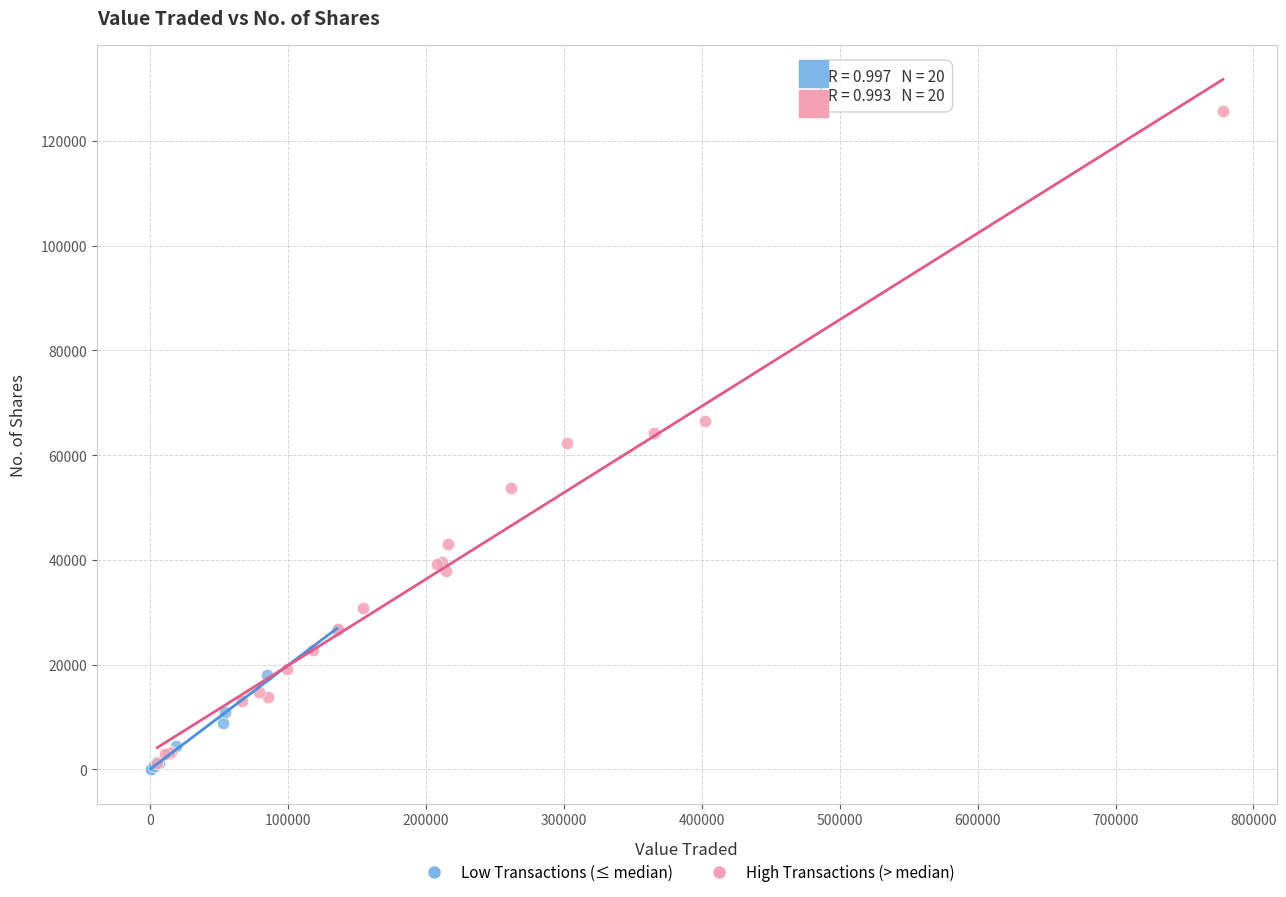

Which series contains the highest Y value?

High Transactions (> median)